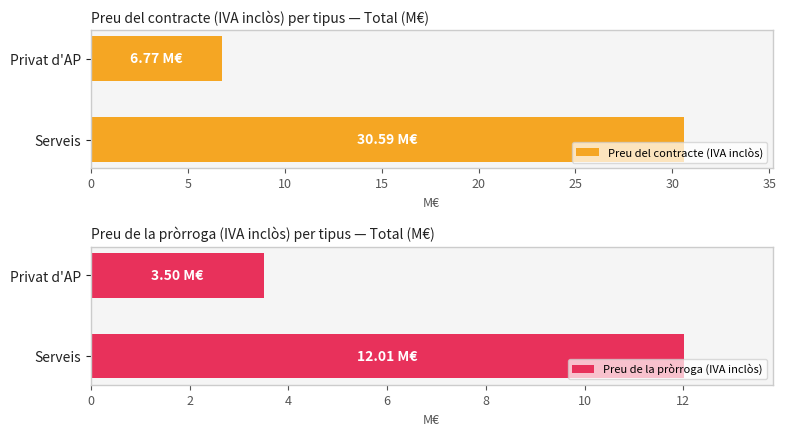

What are all the series names shown in the legend?

Preu del contracte (IVA inclòs), Preu de la pròrroga (IVA inclòs)